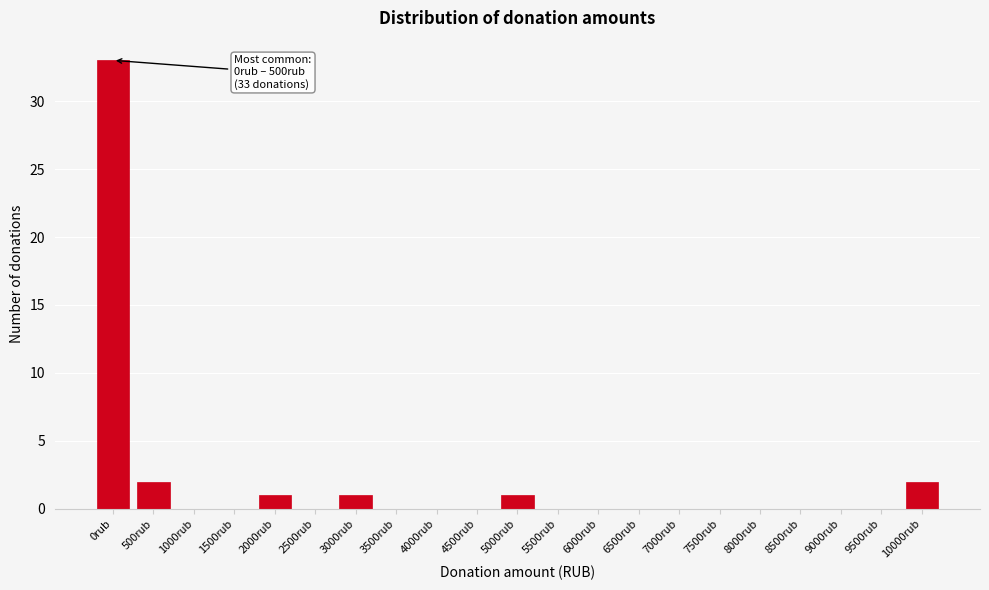

Reading right to left, list all the values displayed in this chart.

10000rub=2	9500rub=0	9000rub=0	8500rub=0	8000rub=0	7500rub=0	7000rub=0	6500rub=0	6000rub=0	5500rub=0	5000rub=1	4500rub=0	4000rub=0	3500rub=0	3000rub=1	2500rub=0	2000rub=1	1500rub=0	1000rub=0	500rub=2	0rub=33